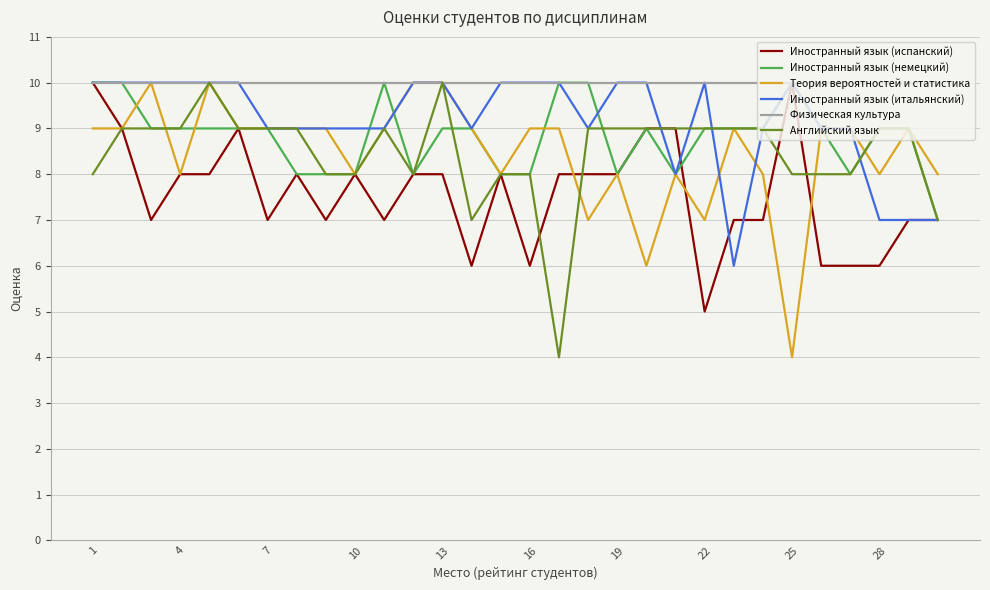

Does the chart have visible grid lines?

Yes